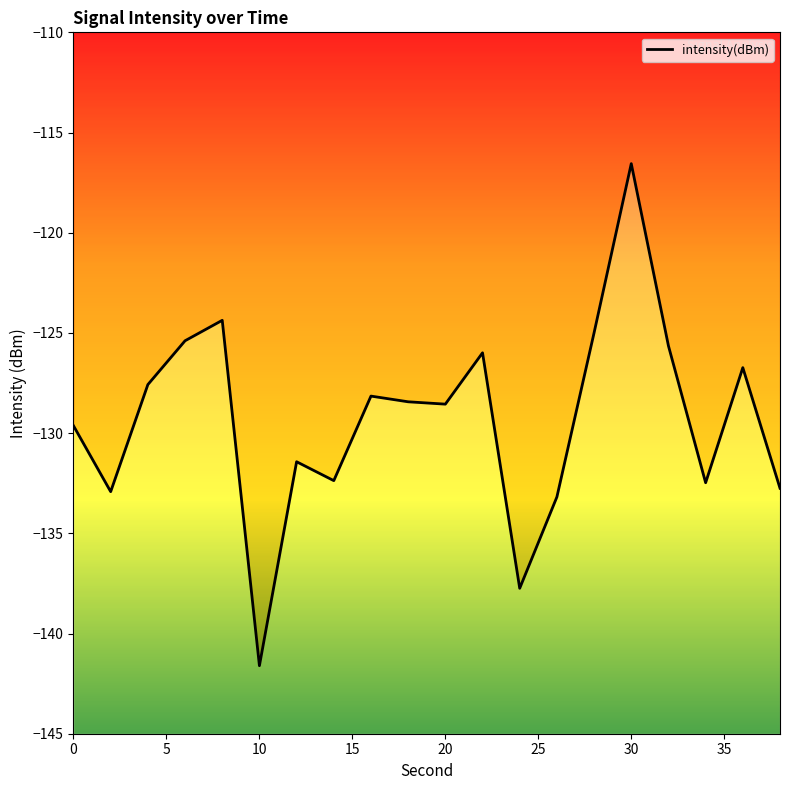

What is the difference between the maximum and minimum values?

25.1